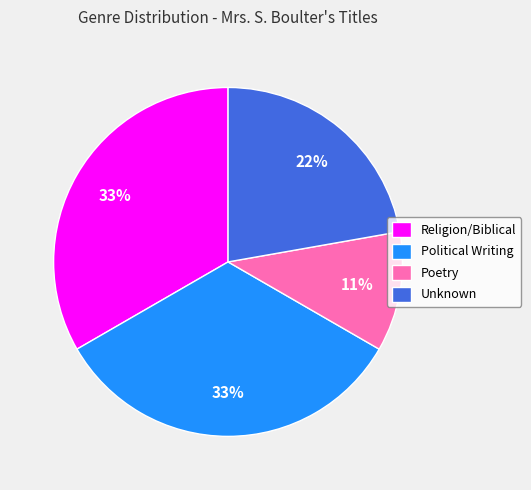

The Political Writing slice represents 33% of the pie. True or false?

True